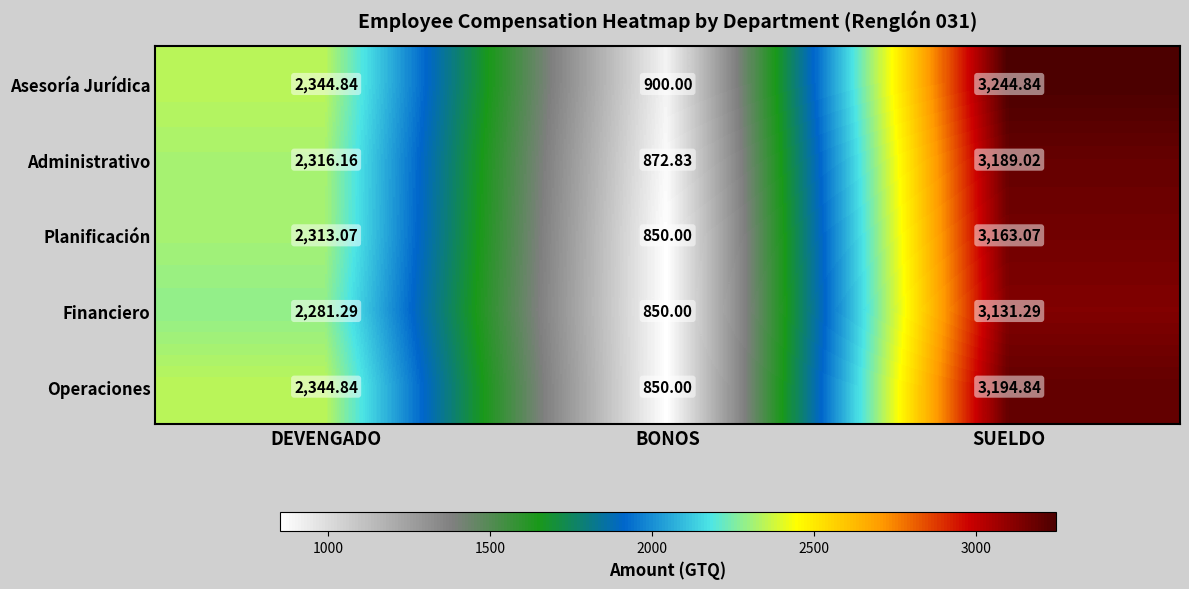

Between DEVENGADO and BONOS, which series saw the biggest shift?

Operaciones